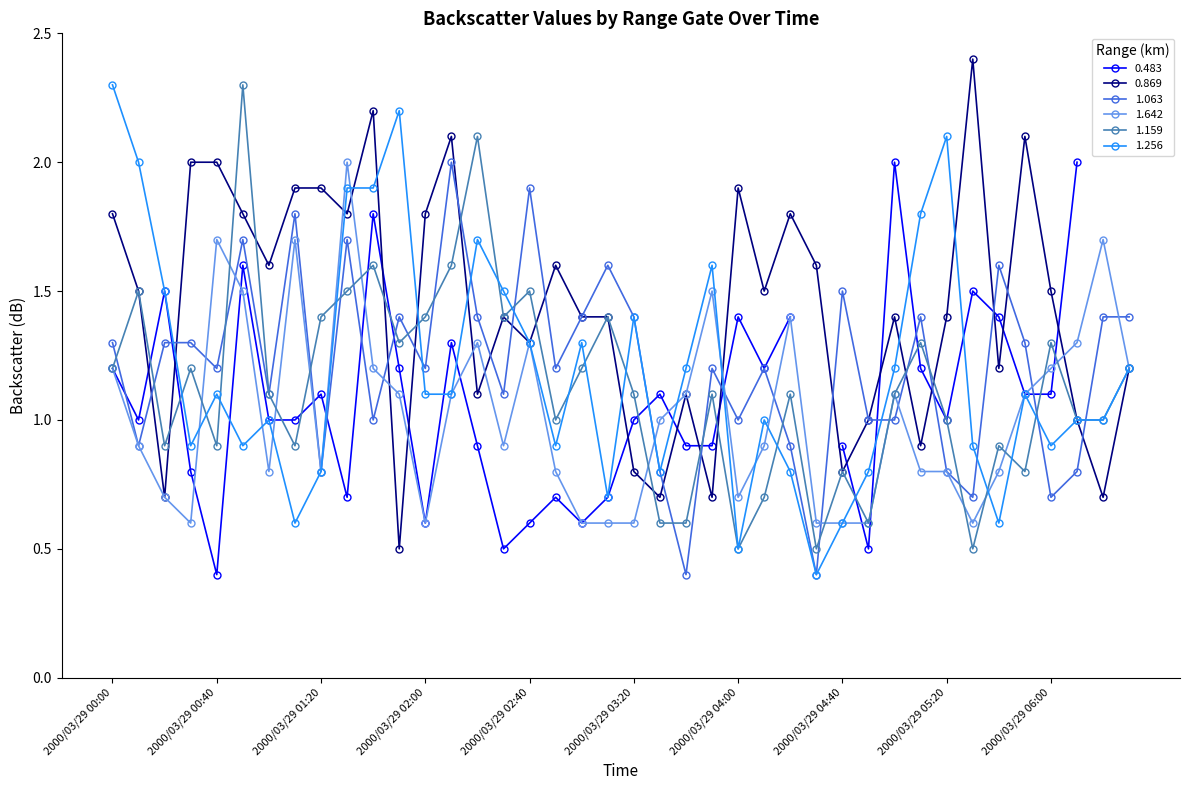

What is the maximum value for 1.642?

2.0